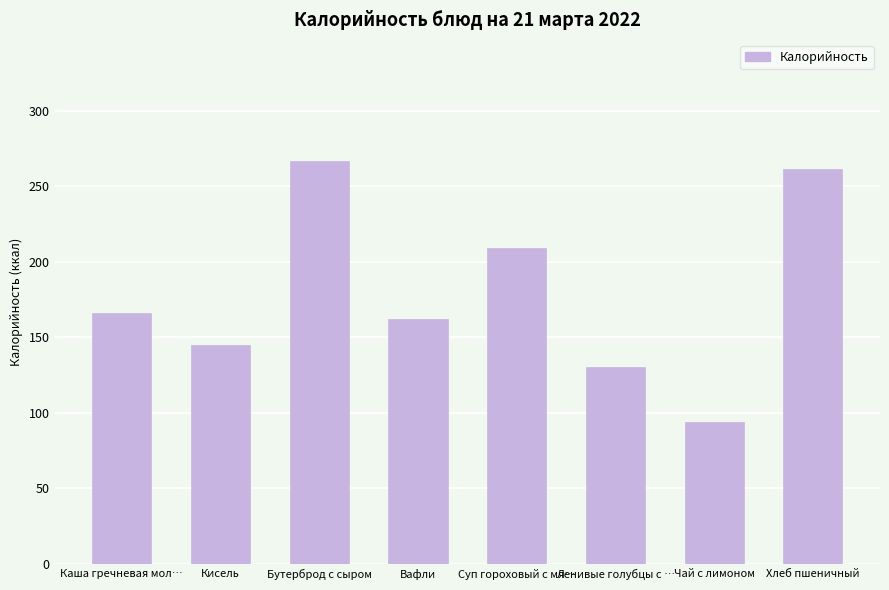

What is the average value?

179.4